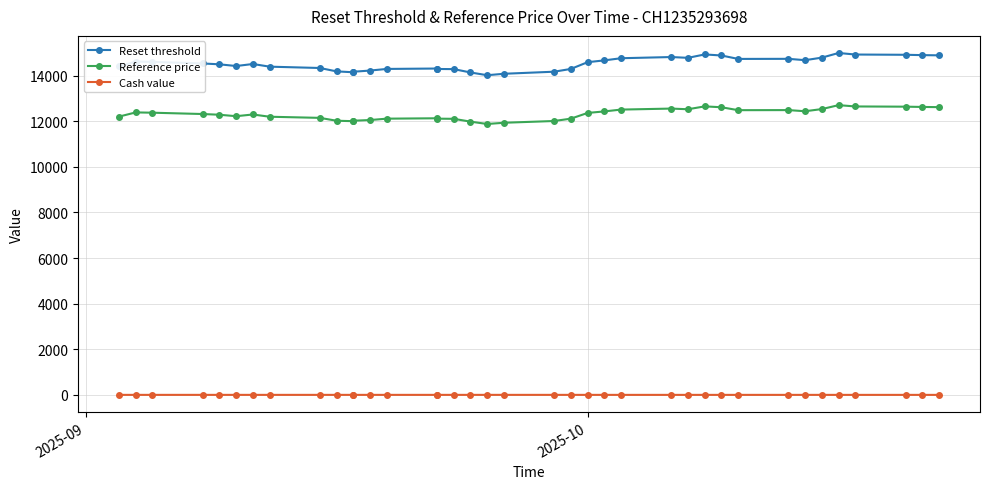

Does the chart have visible grid lines?

Yes